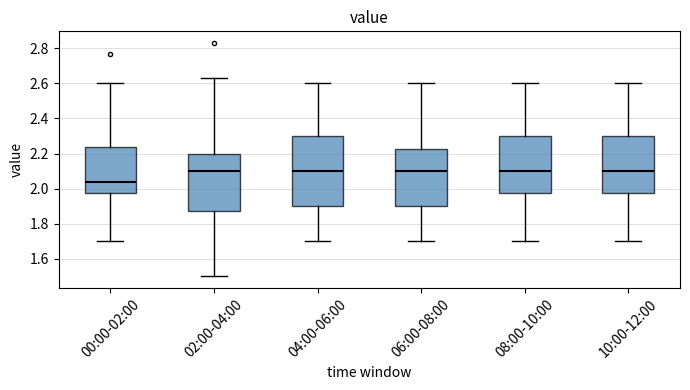

Which box has the lowest median line?

00:00-02:00